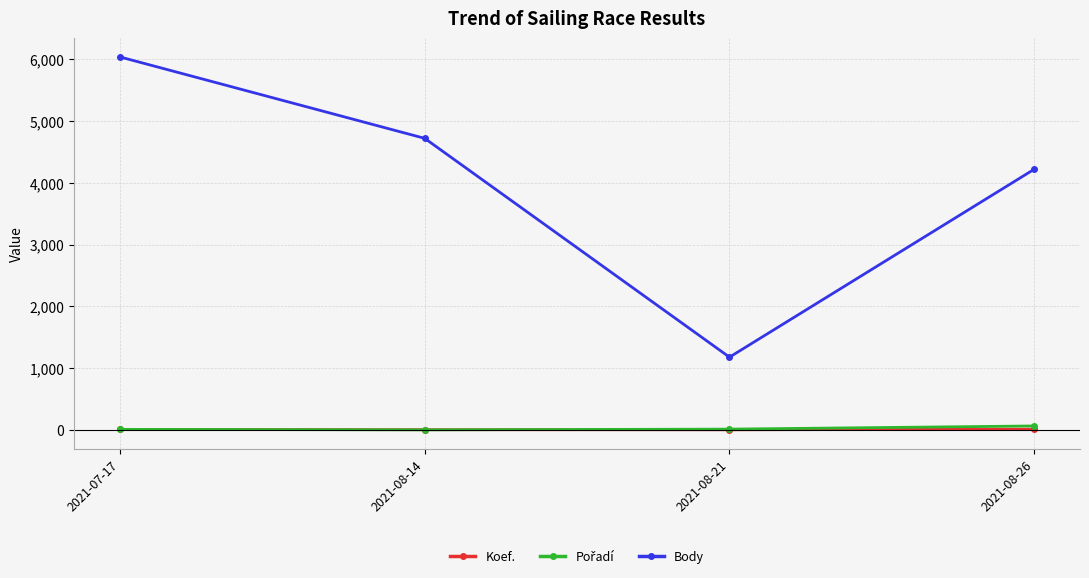

List the labels in order of Body value, smallest first.

2021-08-21, 2021-08-26, 2021-08-14, 2021-07-17